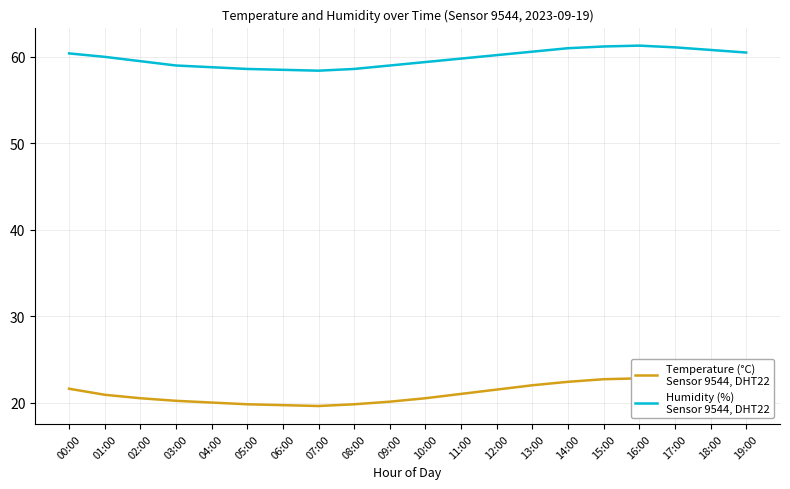

What is the label of the 6th point from the right?

14:00